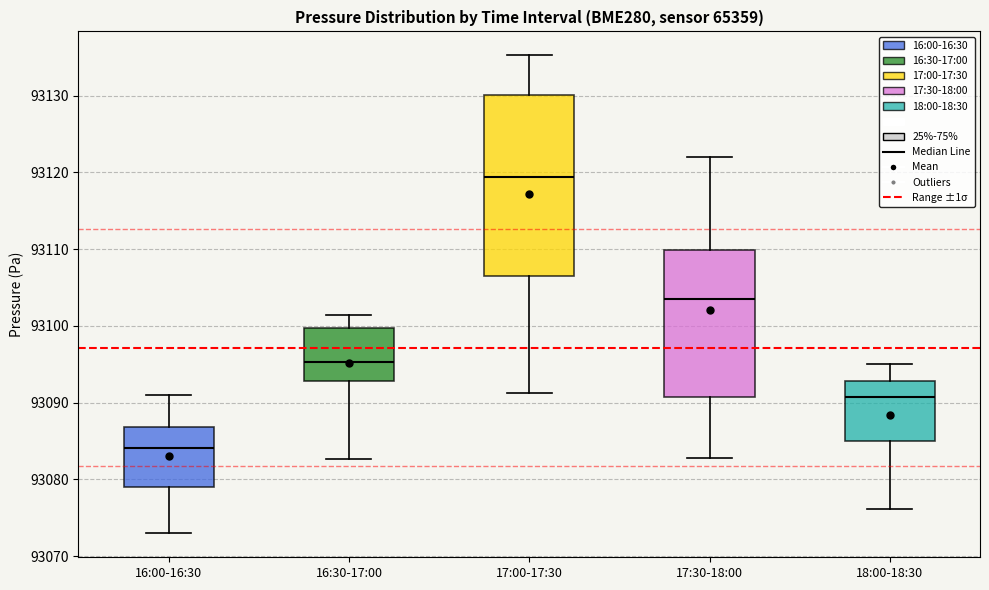

Reading left to right, transcribe this box plot: for each box, give where its median line is, the range the box spans, and where its two whiskers end, as read against the y-axis. The values are not printed on the chart, so give them approximately, as read against the axis.

16:00-16:30: median 93084, box 93079 to 93087, whiskers 93073 to 93091
16:30-17:00: median 93095, box 93093 to 93100, whiskers 93083 to 93101
17:00-17:30: median 93119, box 93106 to 93130, whiskers 93091 to 93135
17:30-18:00: median 93103, box 93091 to 93110, whiskers 93083 to 93122
18:00-18:30: median 93091, box 93085 to 93093, whiskers 93076 to 93095